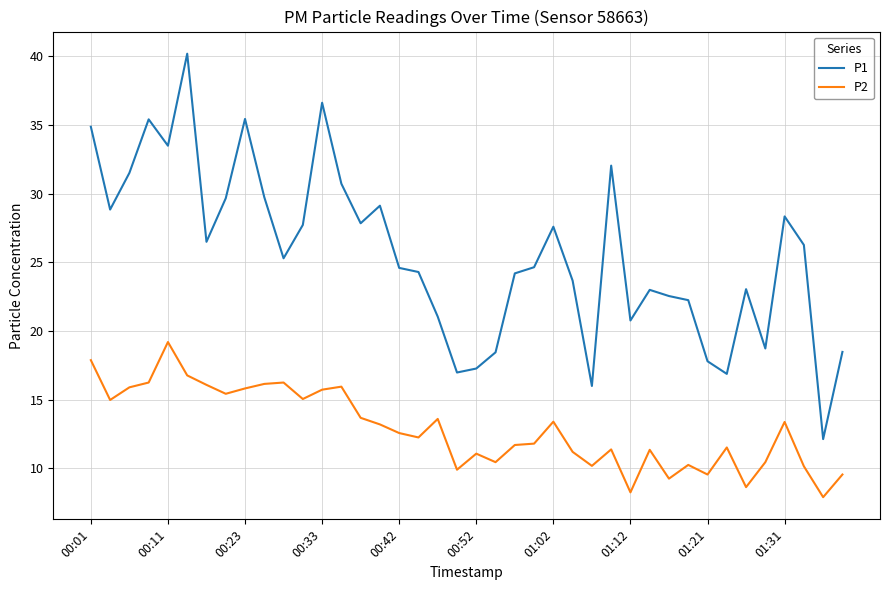

What is the greatest value displayed?

40.2